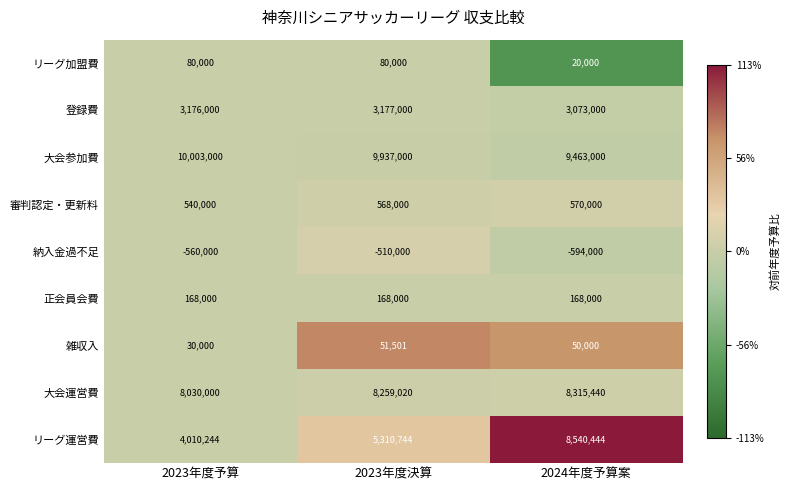

How many values in the 納入金過不足 series are below -560000?

1